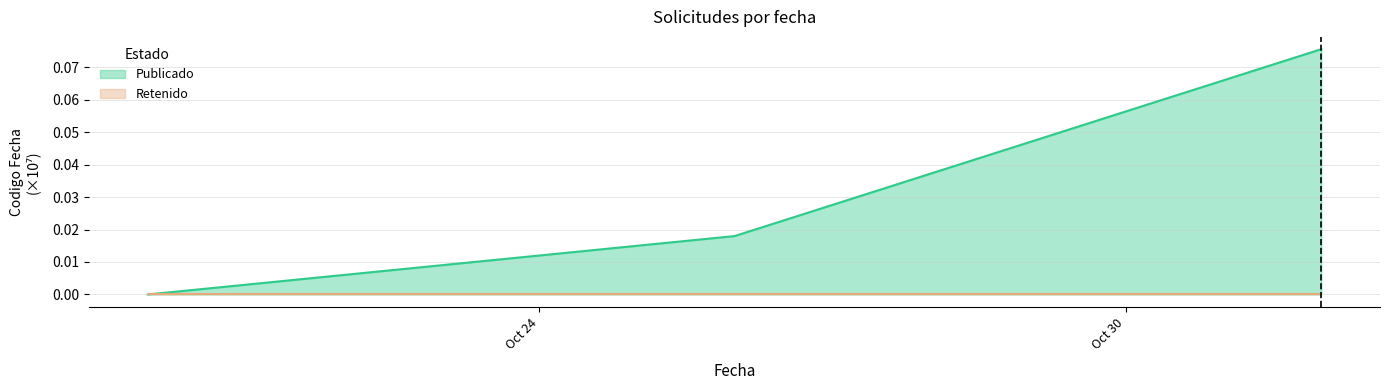

Reading left to right, transcribe all the data shown in this chart.

2022-10-20=0.0	2022-10-26=0.0	2022-11-01=0.1